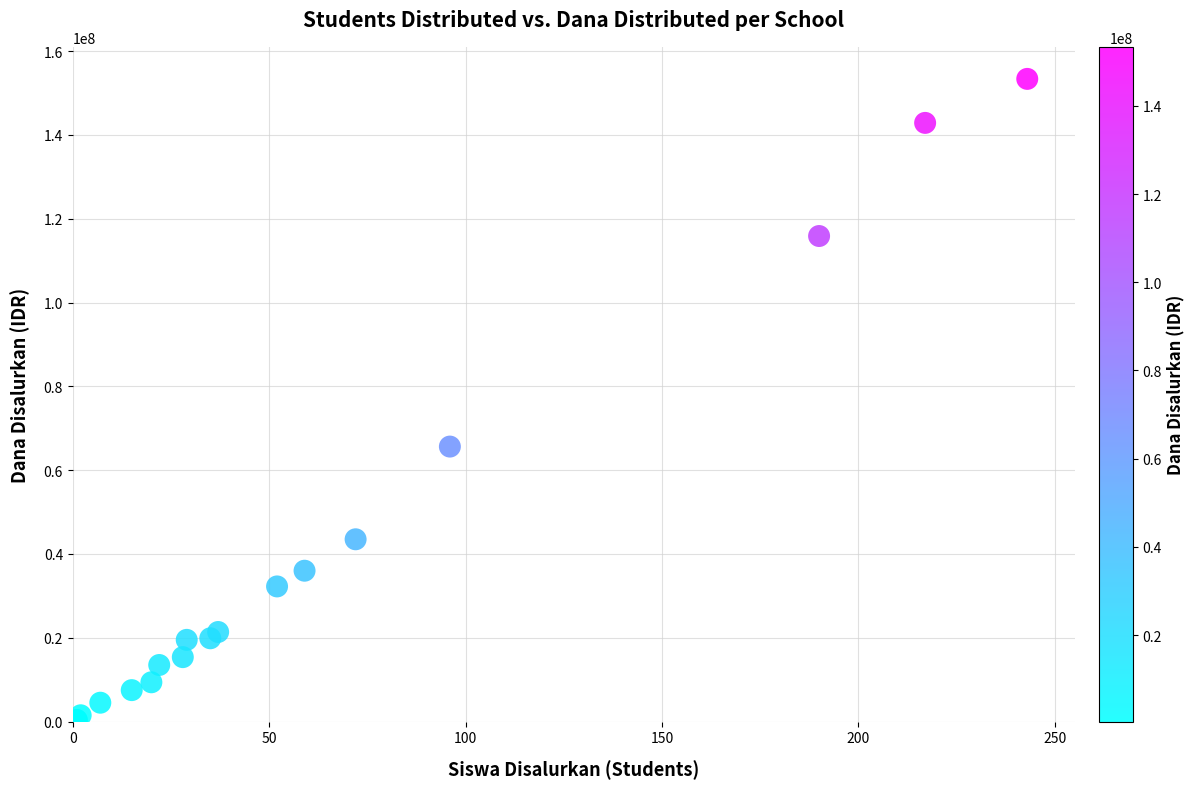

What Y value in the scatter plot is closest to 76875000?

65625000